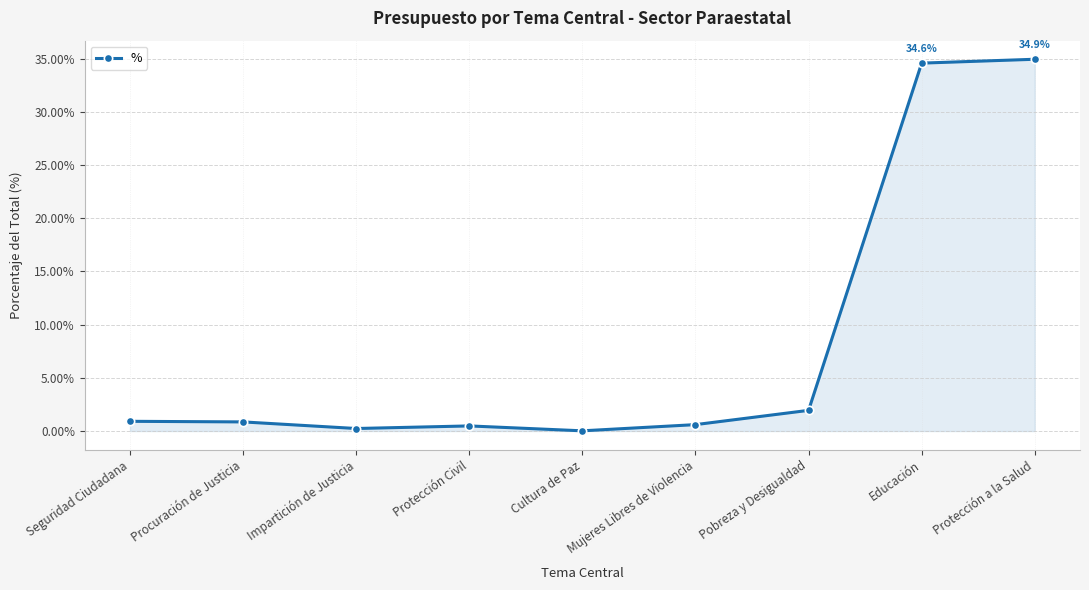

Reading left to right, what are all the values shown in this chart?

Seguridad Ciudadana=0.0	Procuración de Justicia=0.0	Impartición de Justicia=0.0	Protección Civil=0.0	Cultura de Paz=0.0	Mujeres Libres de Violencia=0.0	Pobreza y Desigualdad=0.0	Educación=0.3	Protección a la Salud=0.3